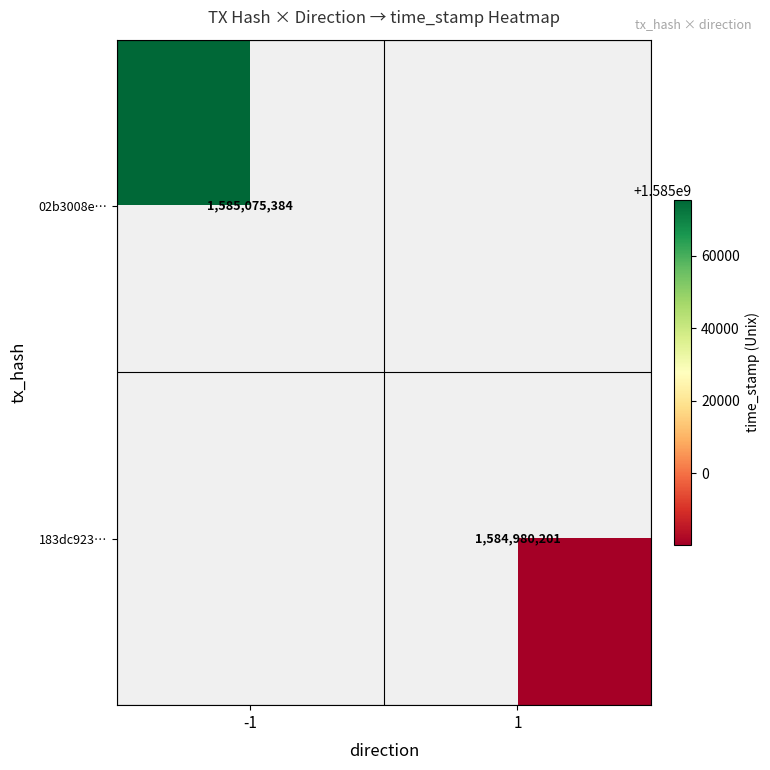

The 183dc923… series shows 1584980201 at 1. True or false?

True